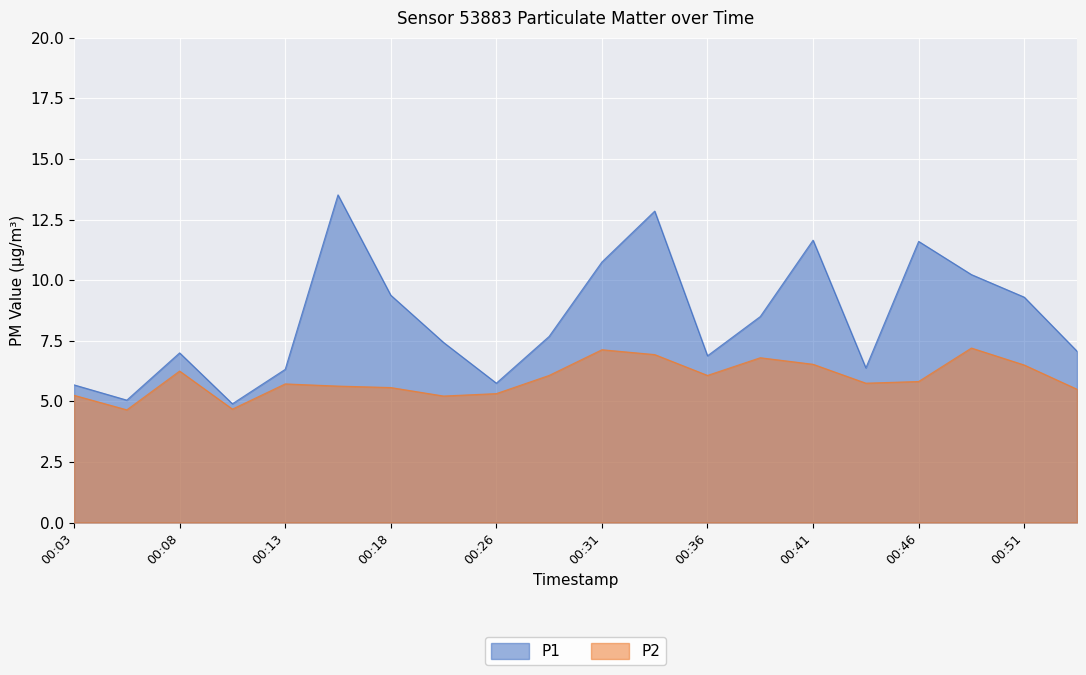

True or false: P1 and P2 intersect in this chart.

False